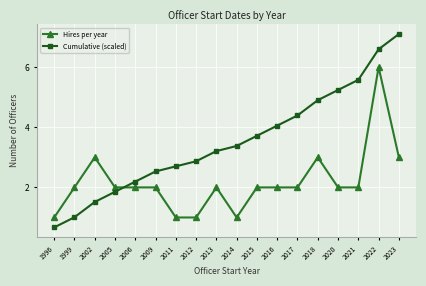

True or false: Cumulative (scaled) has more than 1 points higher than both neighbors.

False